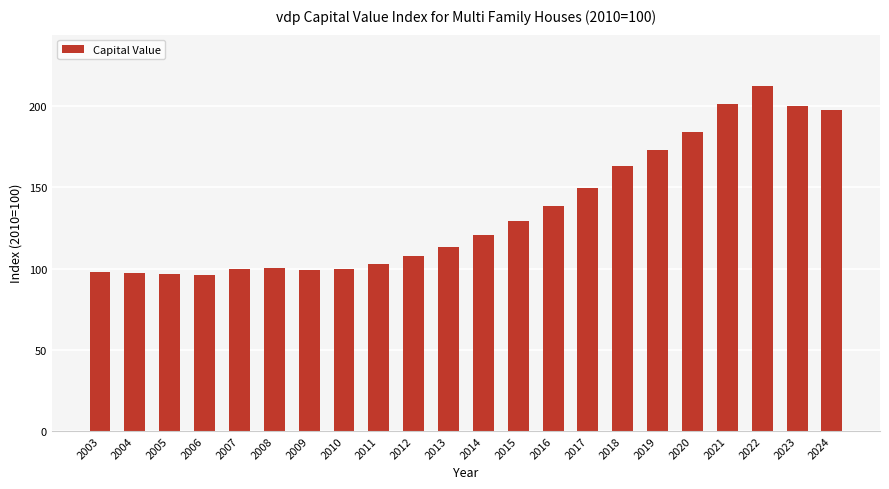

What is the greatest value displayed?

212.3